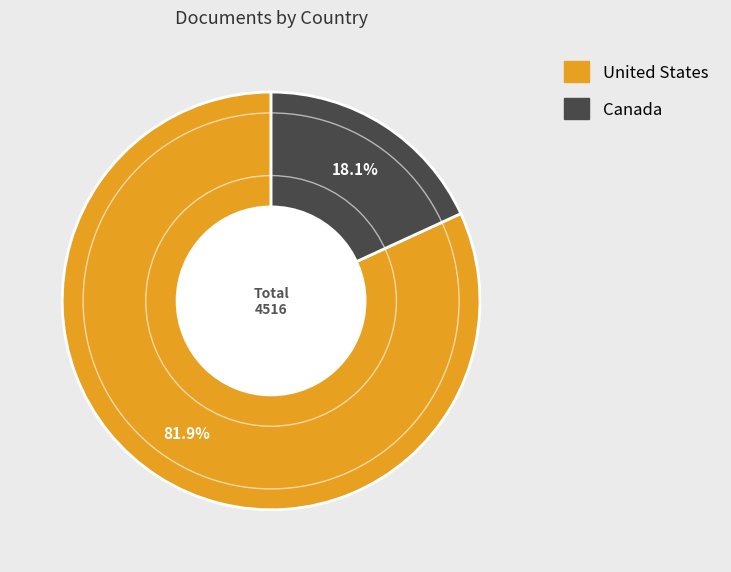

How many segments does this pie chart have?

2